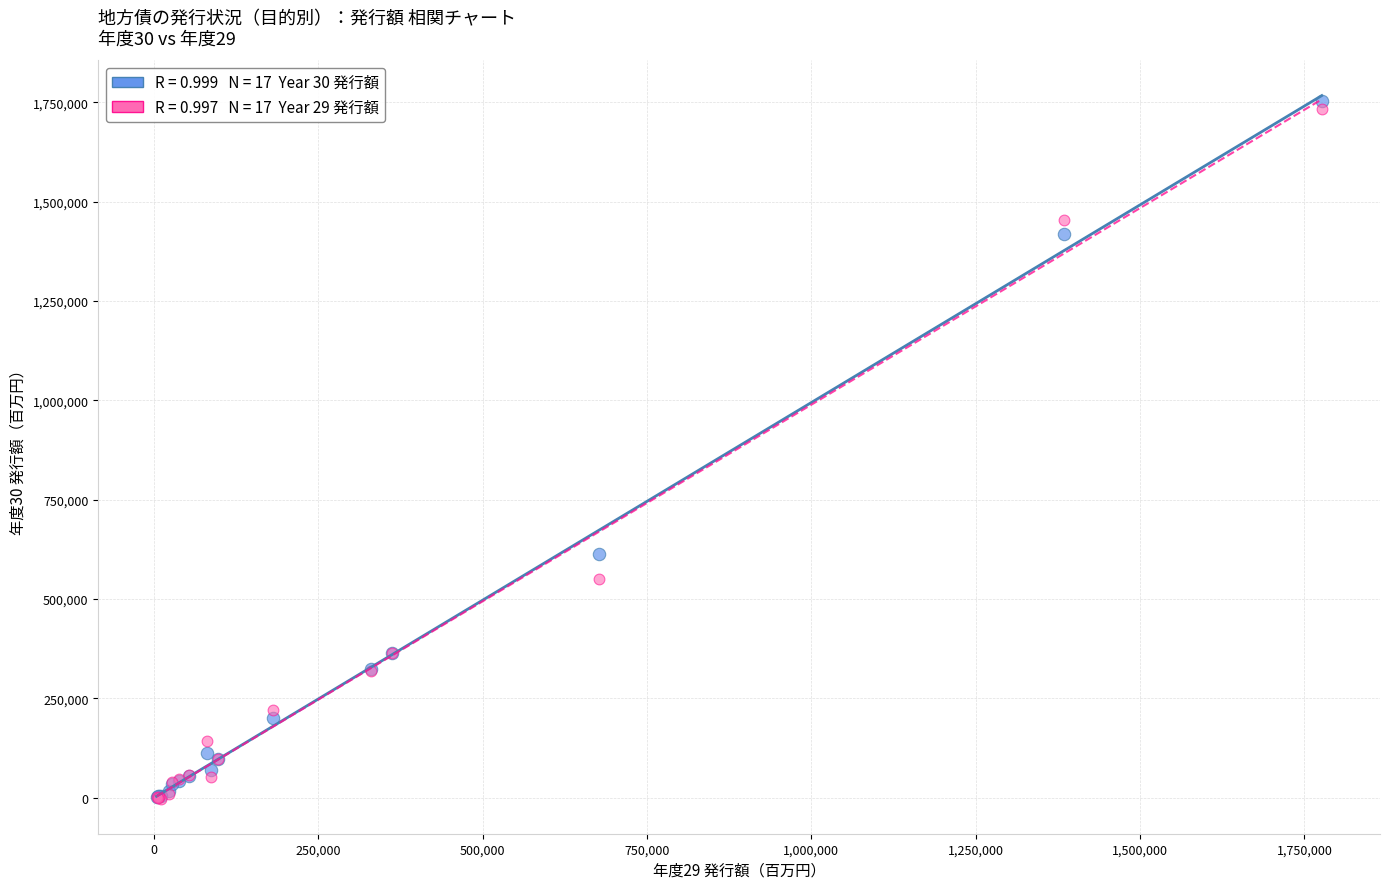

Across all series, what Y value is closest to 876078?

613604